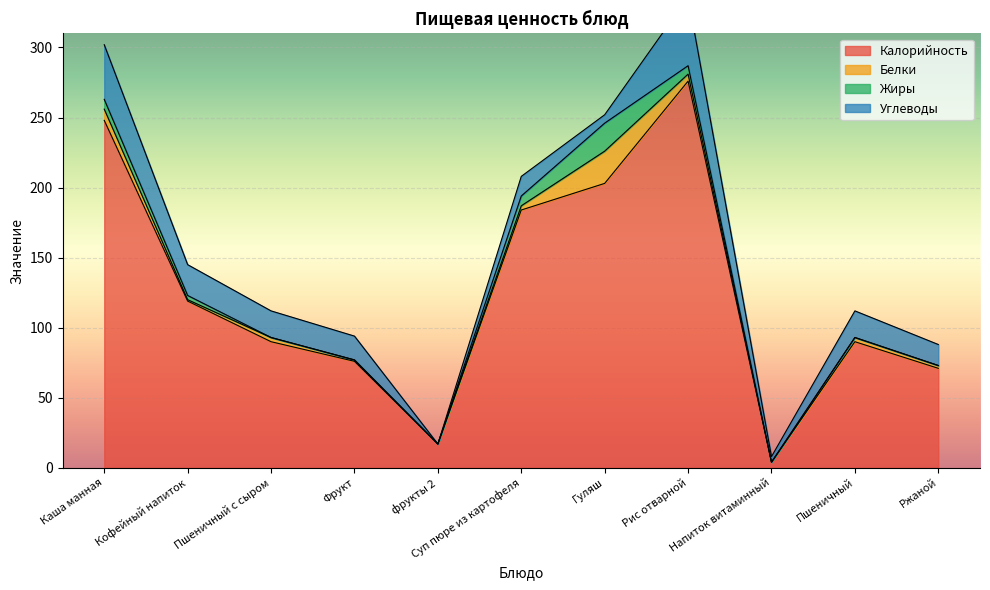

At how many categories does at least one series exceed 136?

4